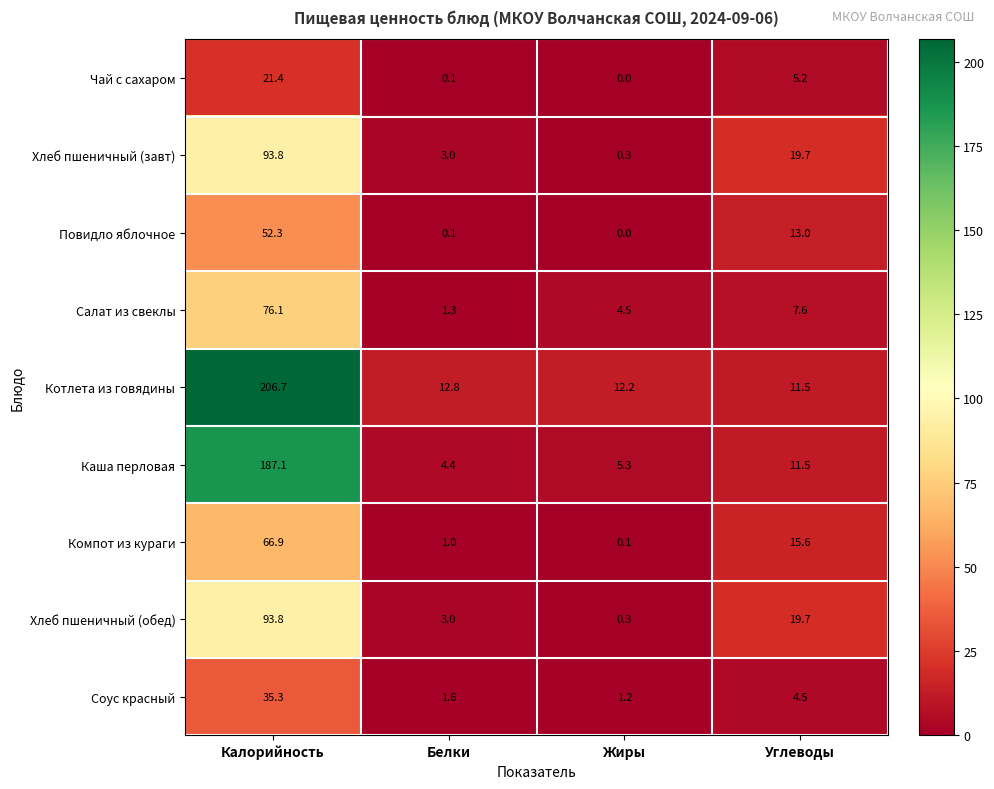

What is the spread (max minus min) of values at Жиры?

12.2